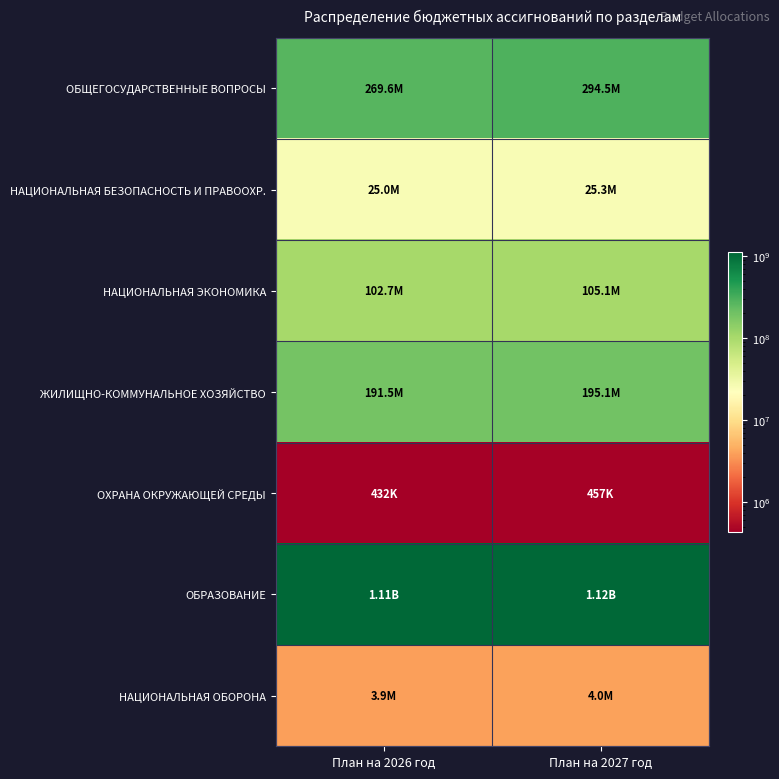

At which category is the sum across all series the highest?

План на 2027 год